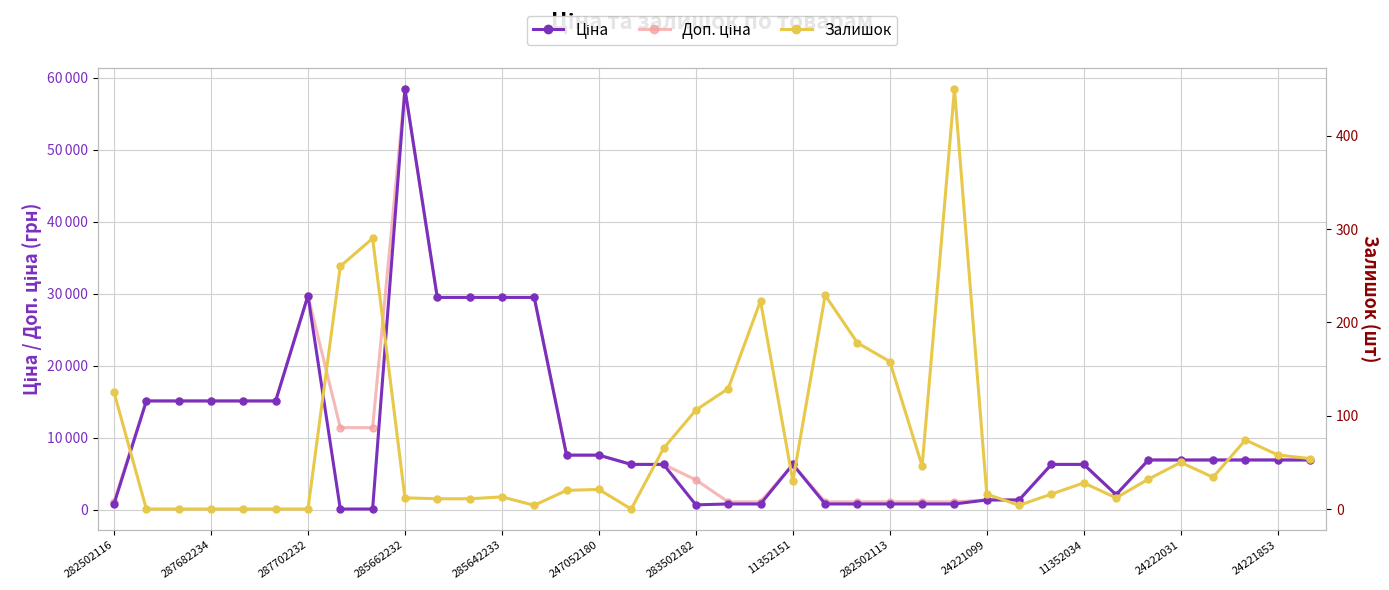

What is the difference between the highest and lowest values at 31?

2096.4